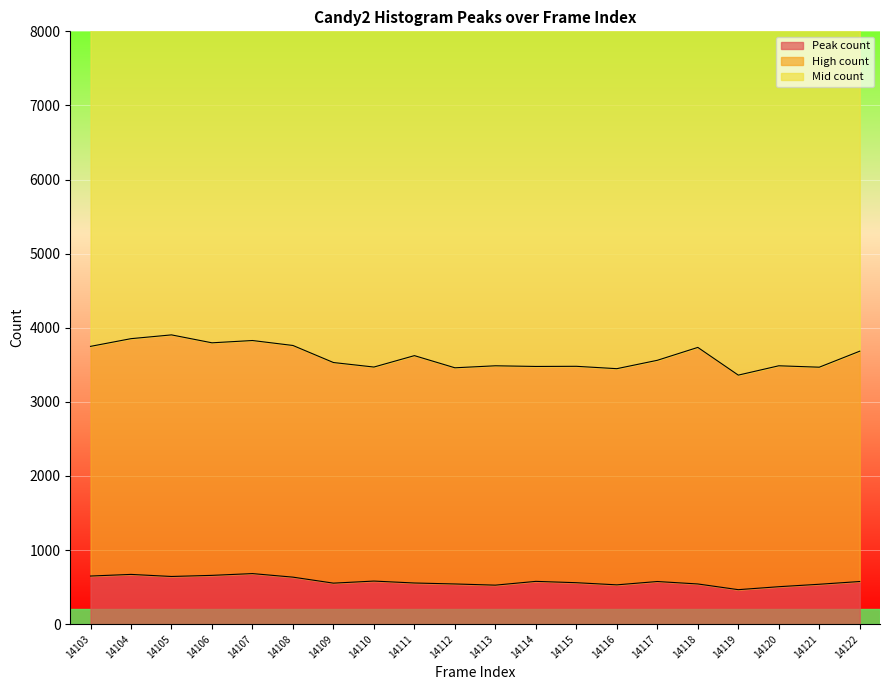

In High count, how many points are lower than both neighbors (excluding endpoints)?

7